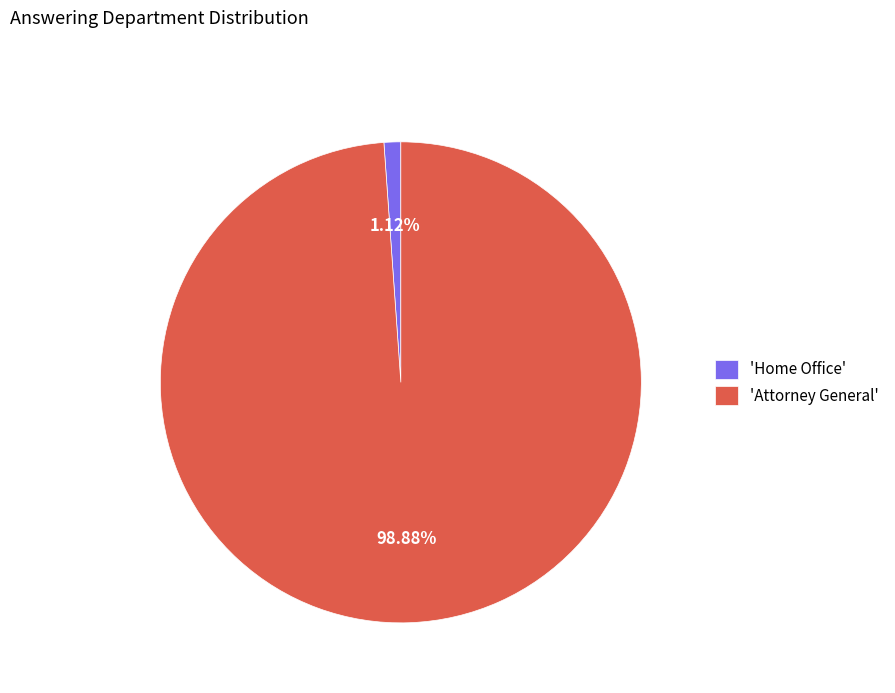

Which slice is the largest?

'Attorney General'